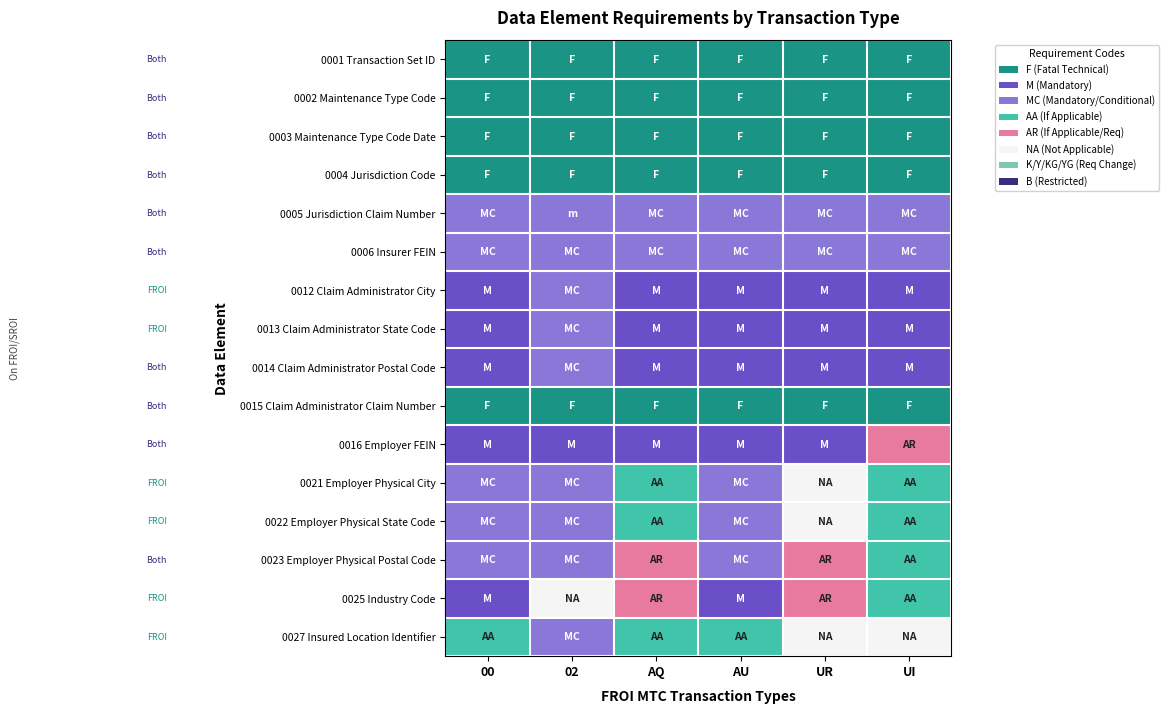

Rank the series by their maximum value, from lowest to highest.

0001 Transaction Set ID, 0002 Maintenance Type Code, 0003 Maintenance Type Code Date, 0004 Jurisdiction Code, 0015 Claim Administrator Claim Number, 0005 Jurisdiction Claim Number, 0006 Insurer FEIN, 0012 Claim Administrator City, 0013 Claim Administrator State Code, 0014 Claim Administrator Postal Code, 0016 Employer FEIN, 0023 Employer Physical Postal Code, 0021 Employer Physical City, 0022 Employer Physical State Code, 0025 Industry Code, 0027 Insured Location Identifier